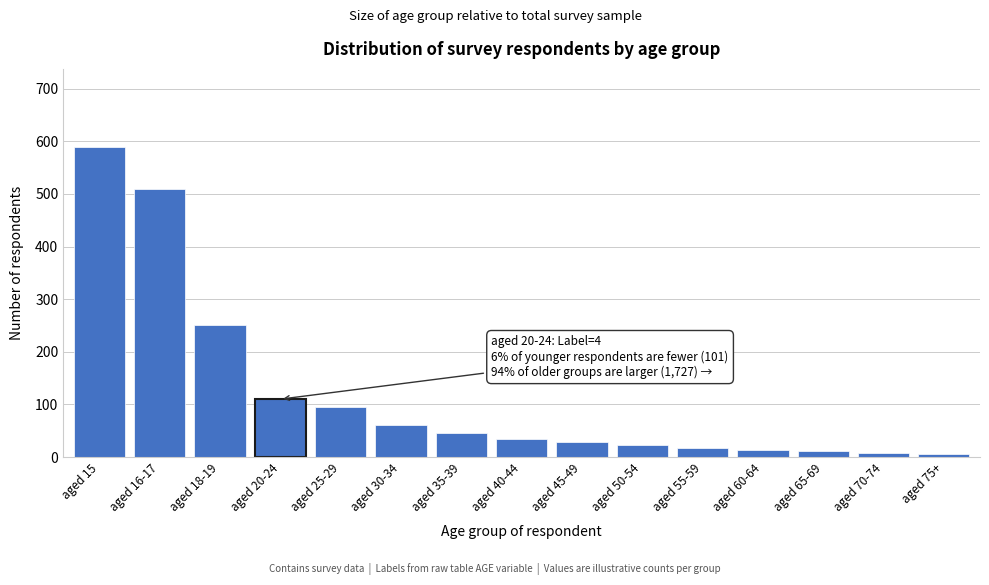

Reading left to right, what are all the values shown in this chart?

590	510	250	110	95	60	45	35	28	22	18	14	11	8	5